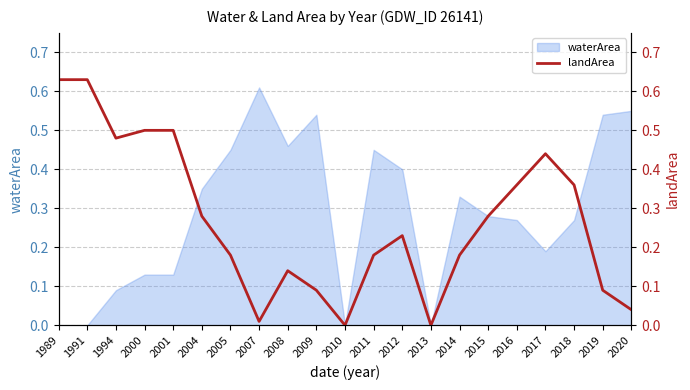

The value at 2005 is 0.0. True or false?

False